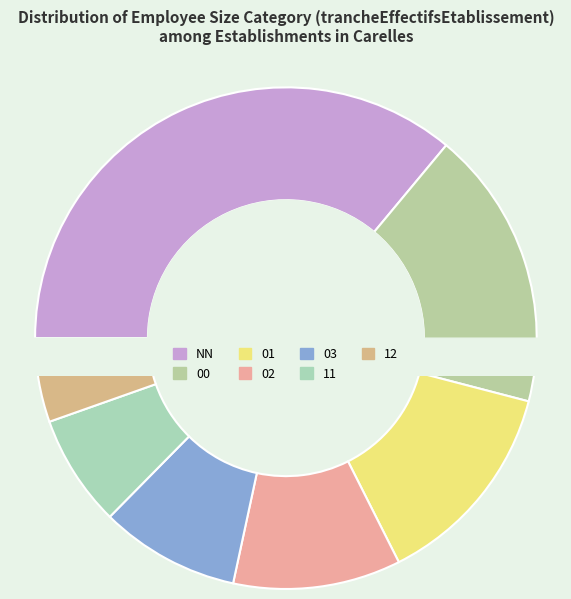

Is 02 the majority of the pie?

No